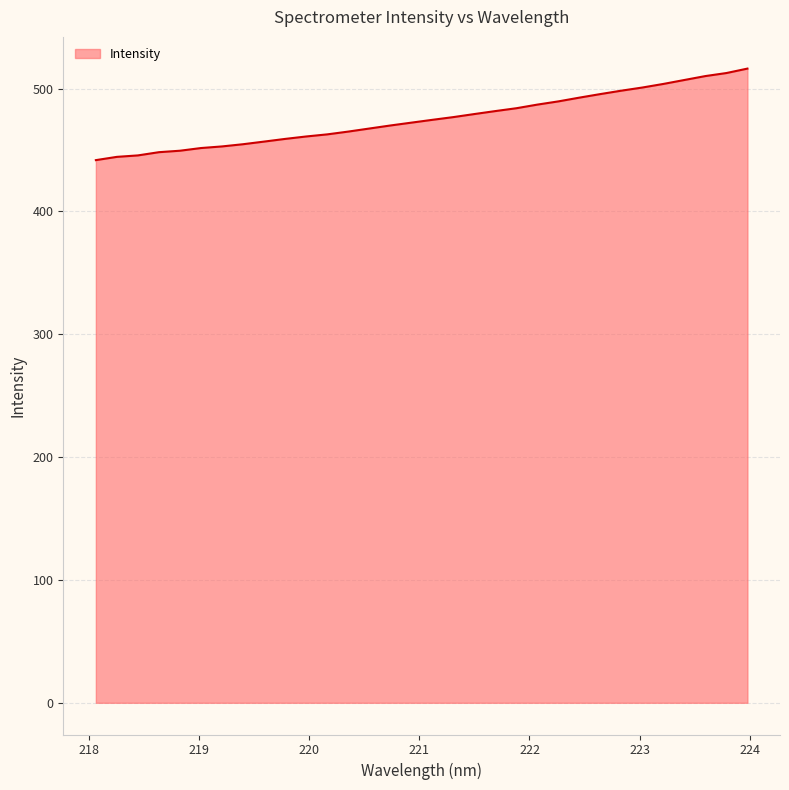

How many lines are shown in the chart?

1